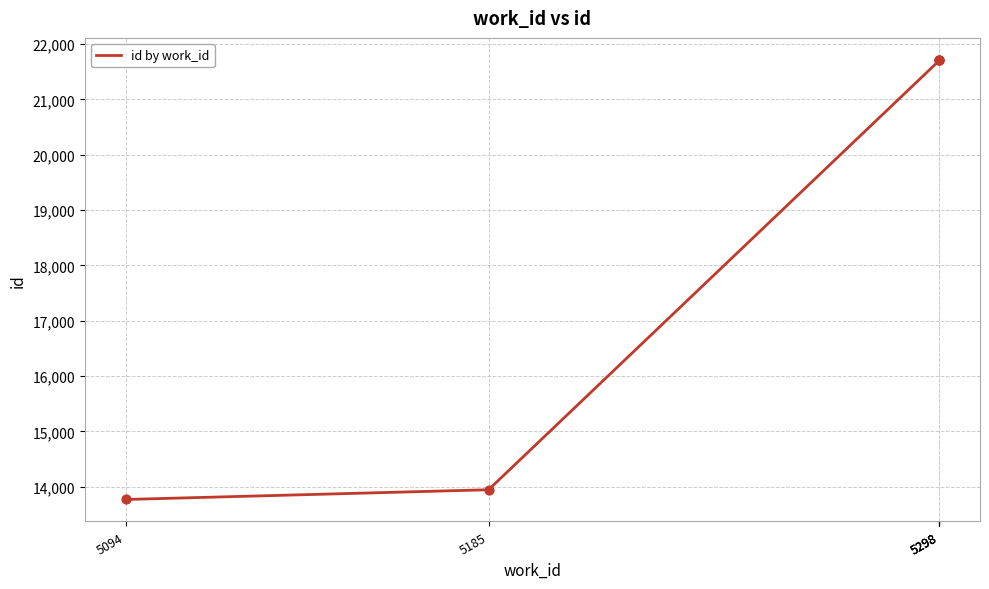

What is the ratio of the value at 5185 to the value at 5094?

1.0